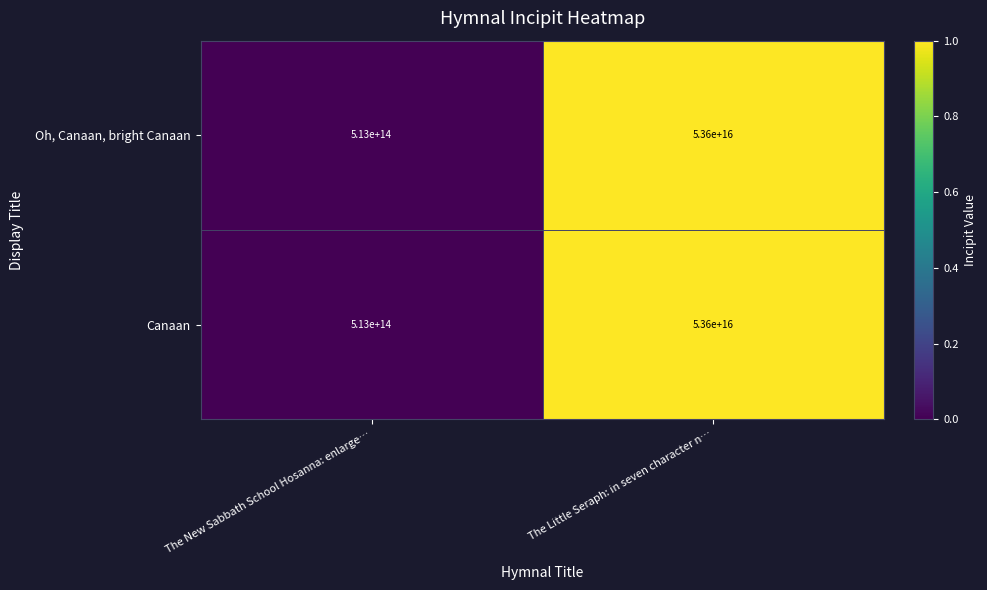

Where is Canaan nearest to the value 27056500000000000?

The New Sabbath School Hosanna: enlarge…